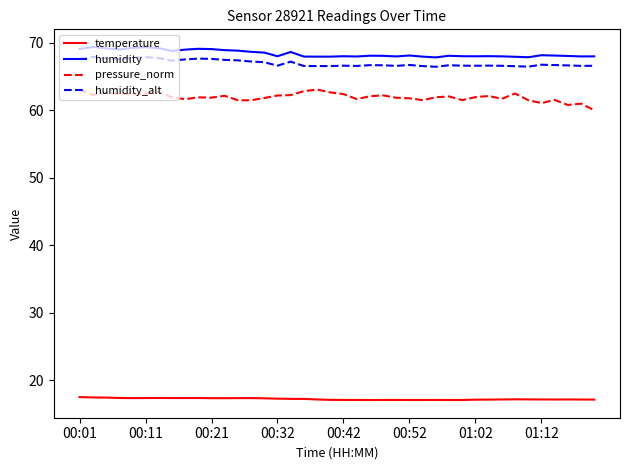

Which series has the widest spread of values?

pressure_norm